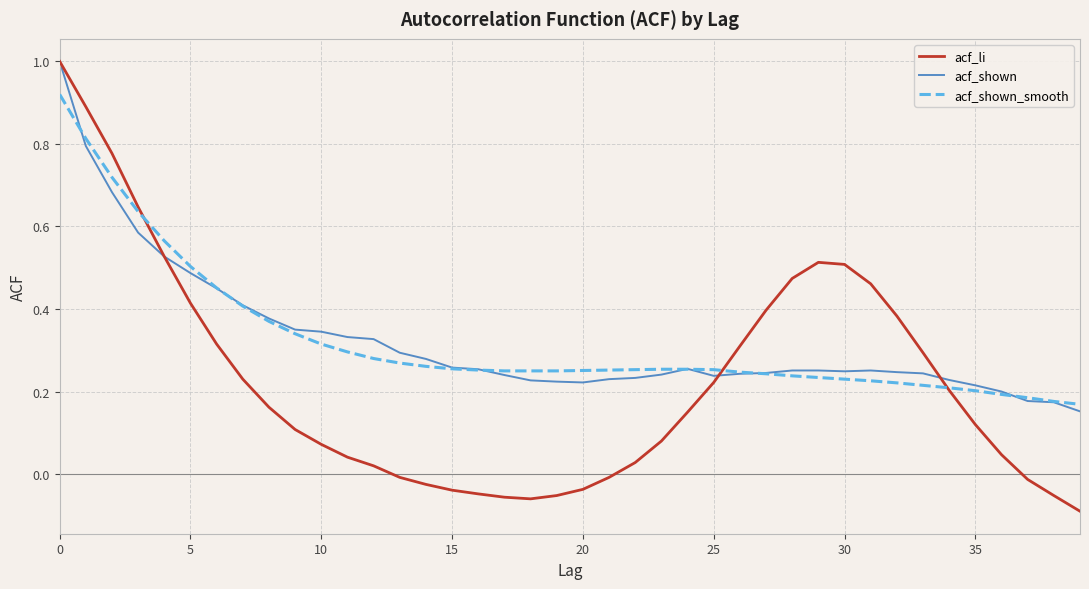

Which series has the largest range (max minus min)?

acf_li